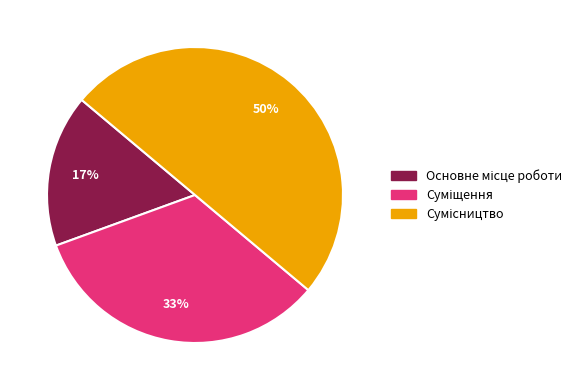

To the nearest percent, what is the difference between the largest and smallest slice percentages?

33%